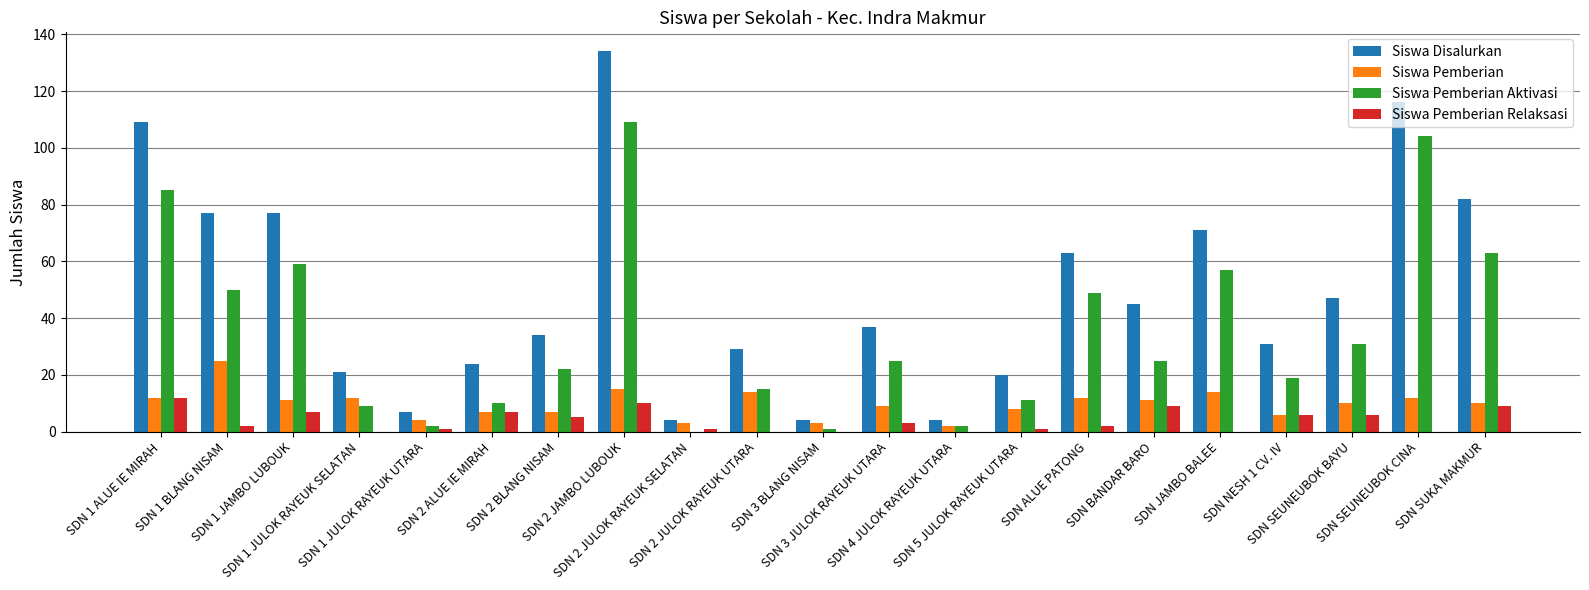

What is the sum of all Siswa Disalurkan values?

1036